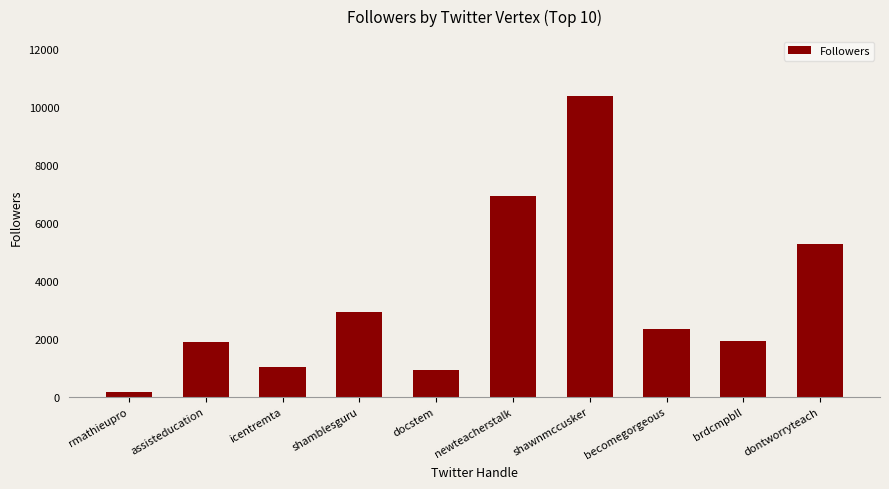

The value at docstem is 928. True or false?

True